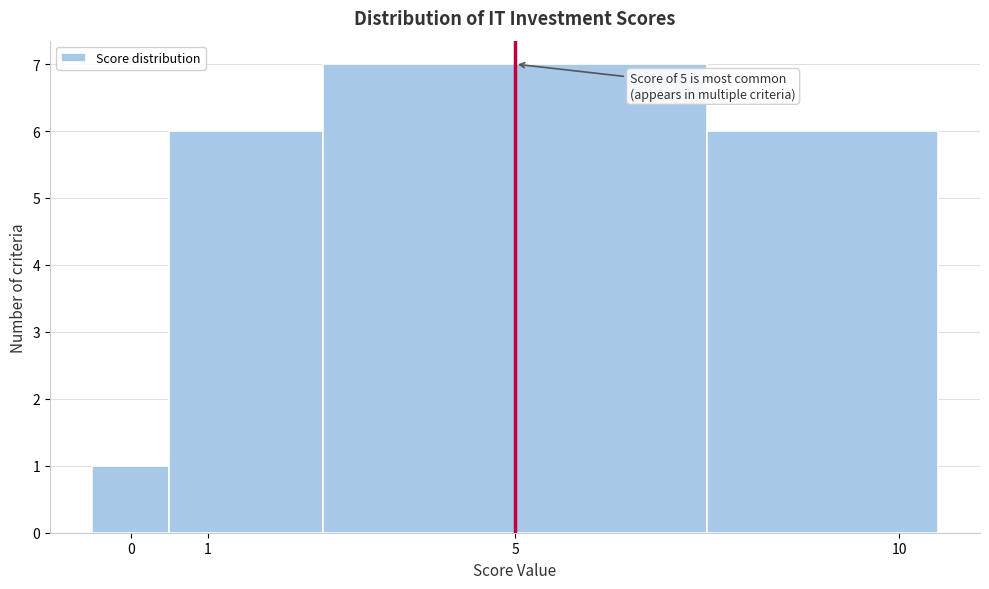

Which range on the x-axis has the tallest bar?

2.5 to 7.5